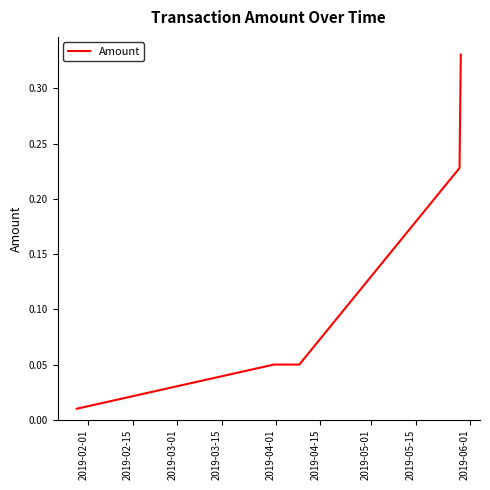

What is the sum of all values?

0.7